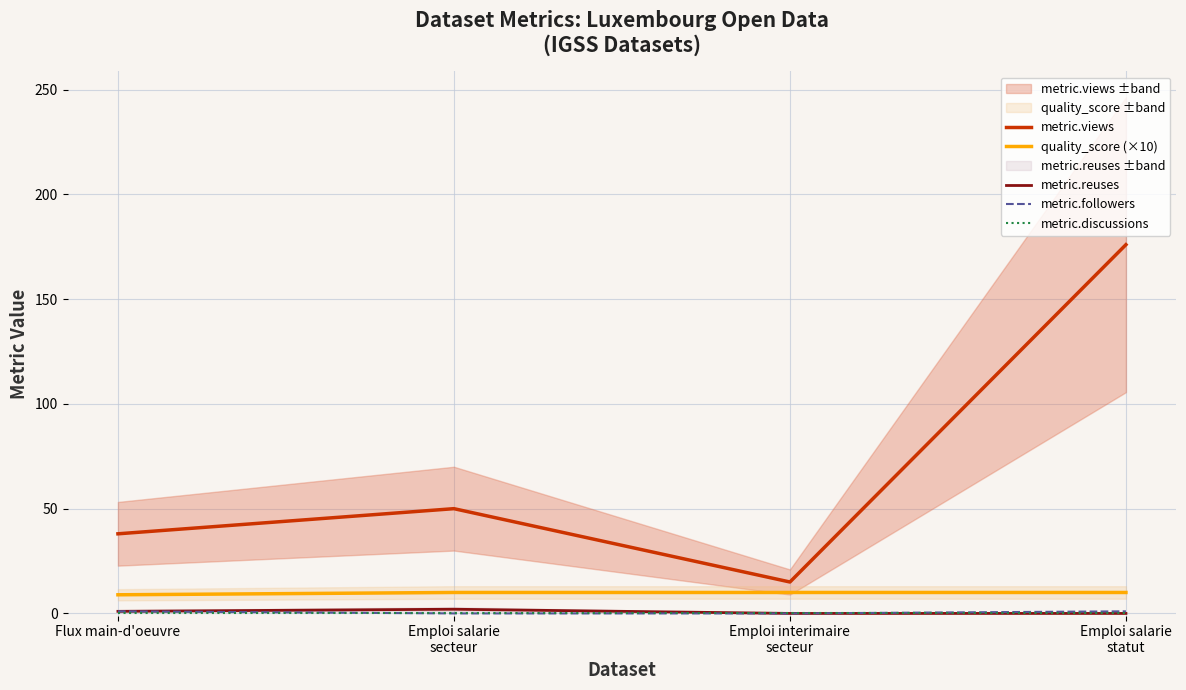

How many interior local valleys does the metric.views series have?

1